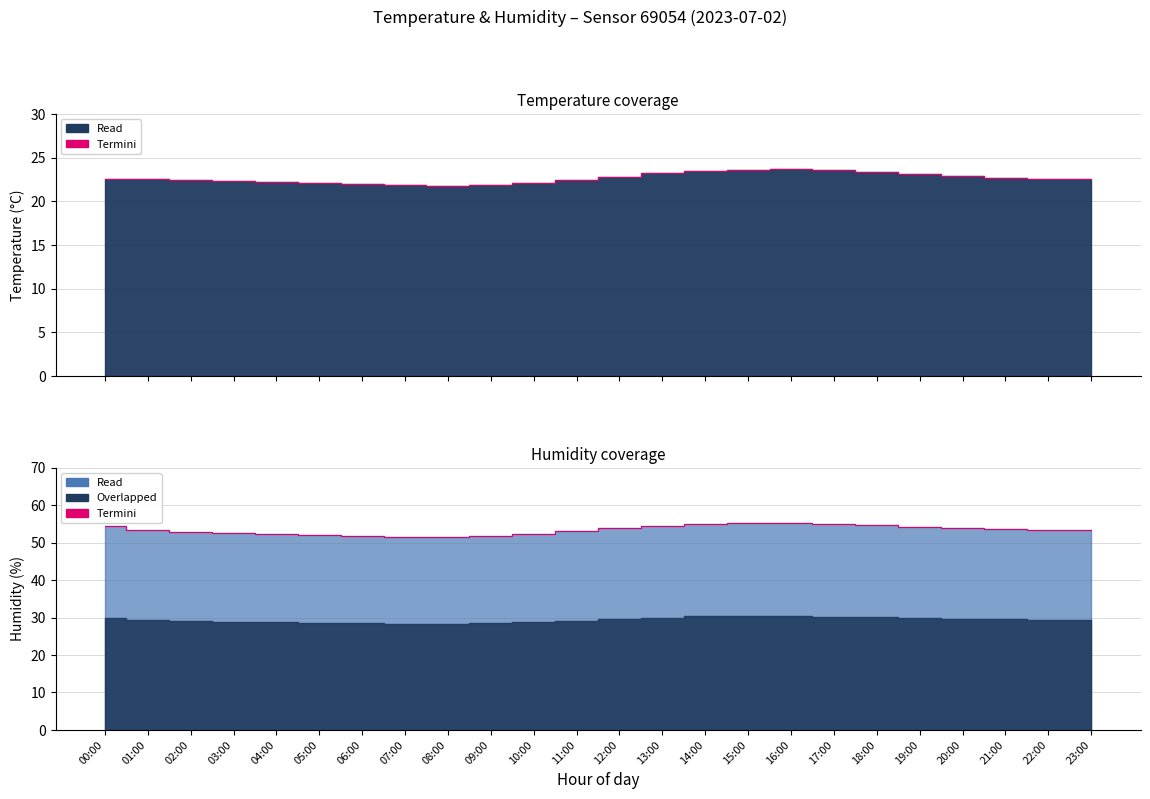

At which label is the value closest to 53?

11:00